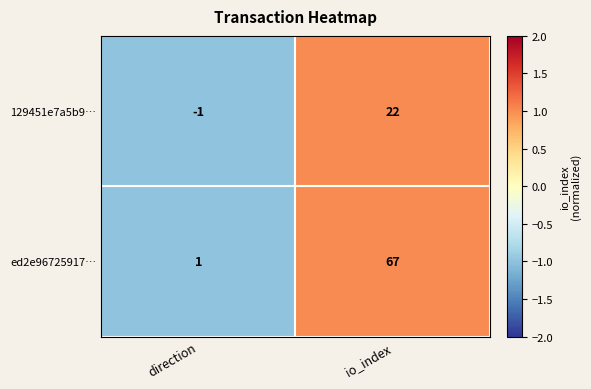

What is the difference between the ed2e96725917… values at io_index and direction?

66